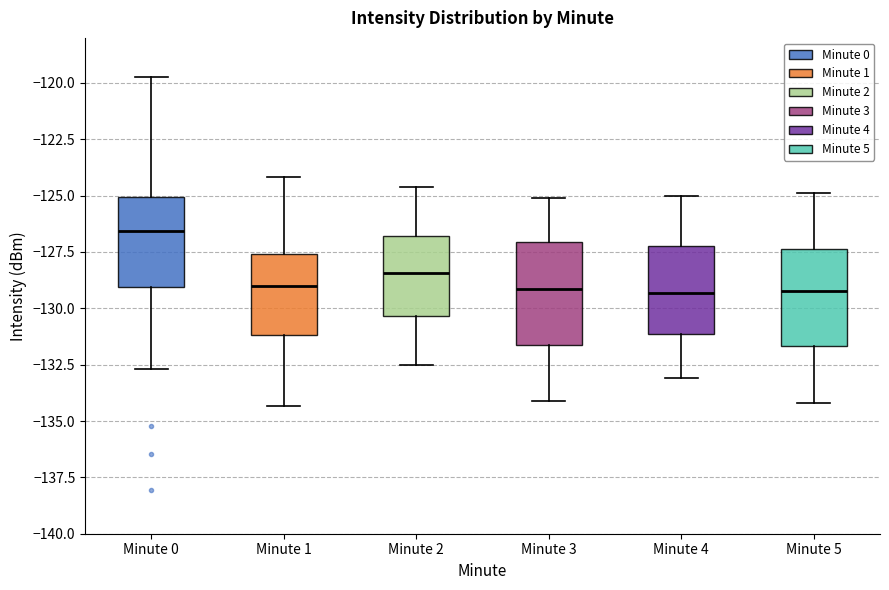

Reading left to right, transcribe this box plot: for each box, give where its median line is, the range the box spans, and where its two whiskers end, as read against the y-axis. The values are not printed on the chart, so give them approximately, as read against the axis.

Minute 0: median -126.5, box -129.0 to -125.0, whiskers -132.5 to -119.5
Minute 1: median -129.0, box -131.0 to -127.5, whiskers -134.5 to -124.0
Minute 2: median -128.5, box -130.5 to -127.0, whiskers -132.5 to -124.5
Minute 3: median -129.0, box -131.5 to -127.0, whiskers -134.0 to -125.0
Minute 4: median -129.5, box -131.0 to -127.0, whiskers -133.0 to -125.0
Minute 5: median -129.0, box -131.5 to -127.5, whiskers -134.0 to -125.0